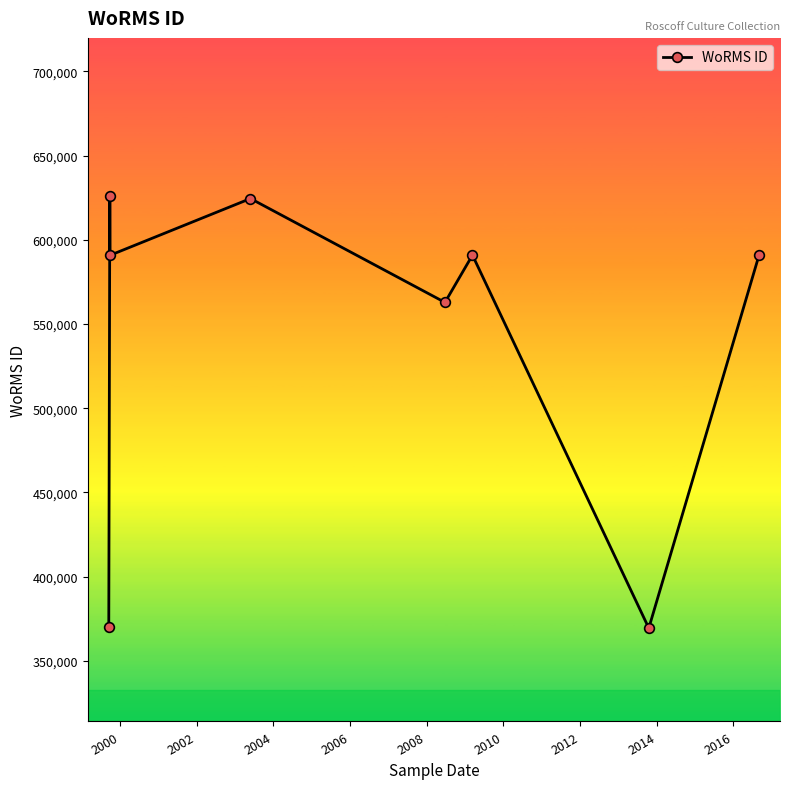

What is the smallest value displayed?

369473